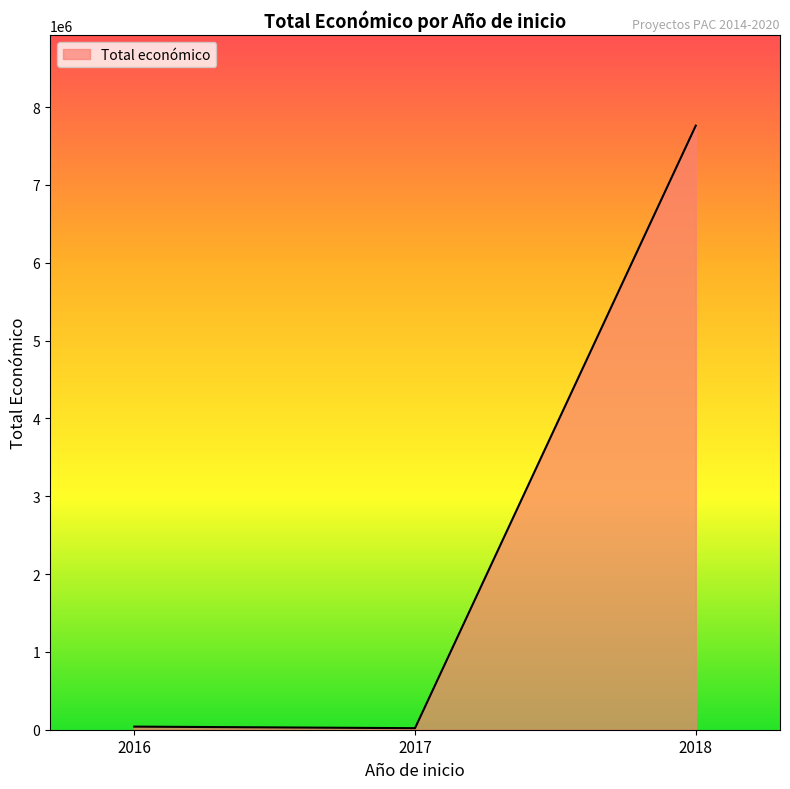

What is the difference between the maximum and minimum values?

7741476